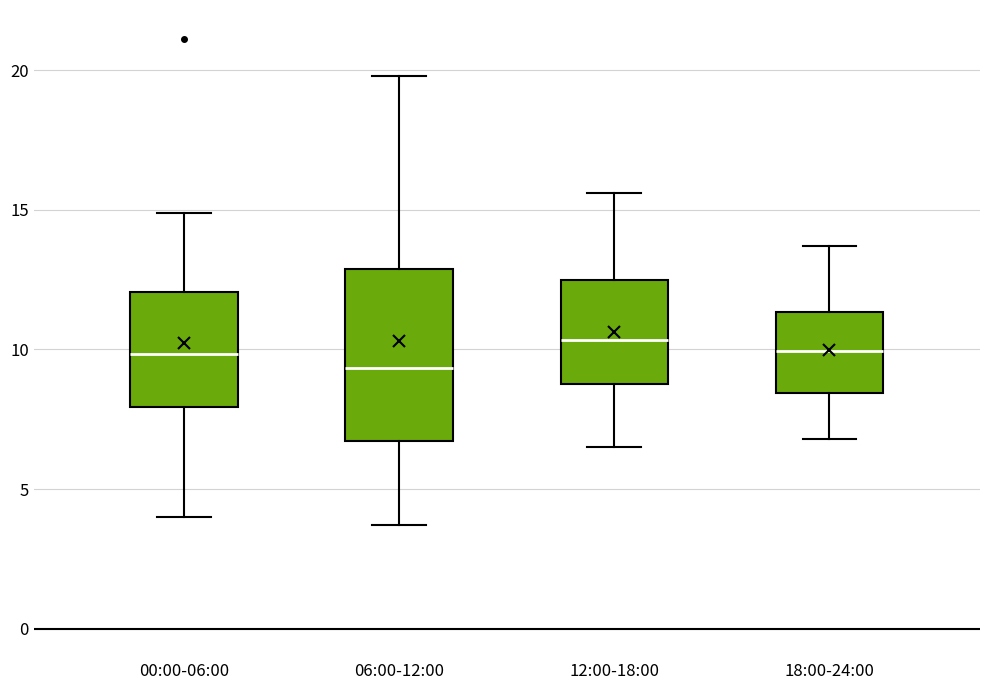

Where does the lower whisker of the box for 00:00-06:00 end on the y-axis? The values are not printed on the chart, so give them approximately, as read against the axis.

4.0